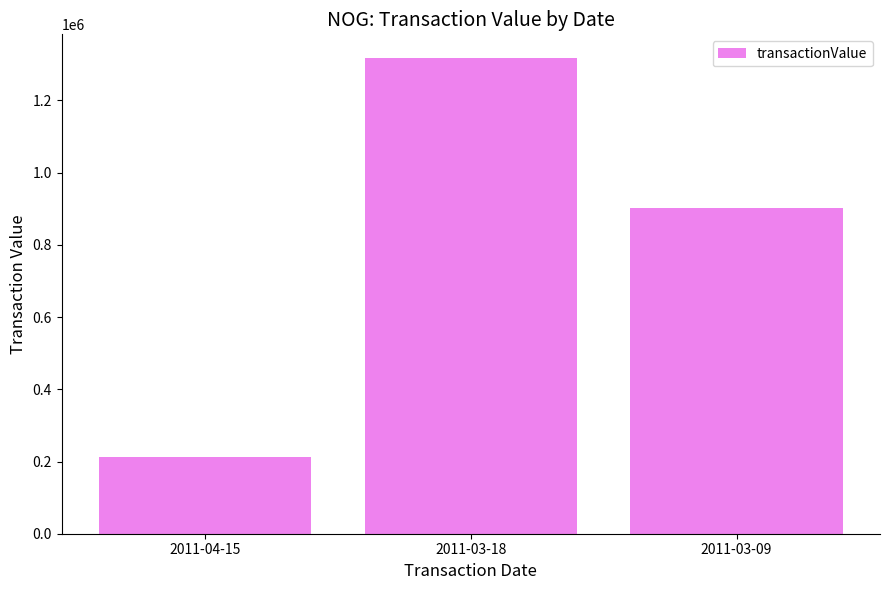

Reading right to left, extract all data points from this chart.

900704	1317165	212249